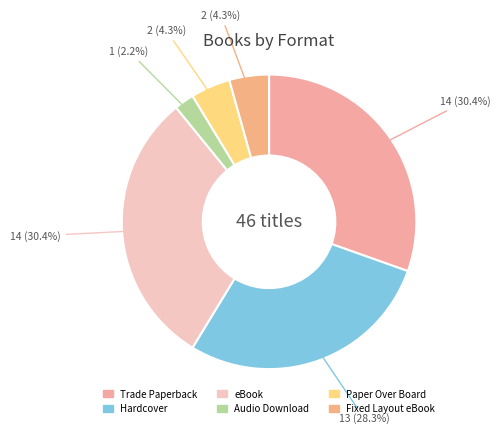

What percentage is the Audio Download slice, to the nearest percent?

2%